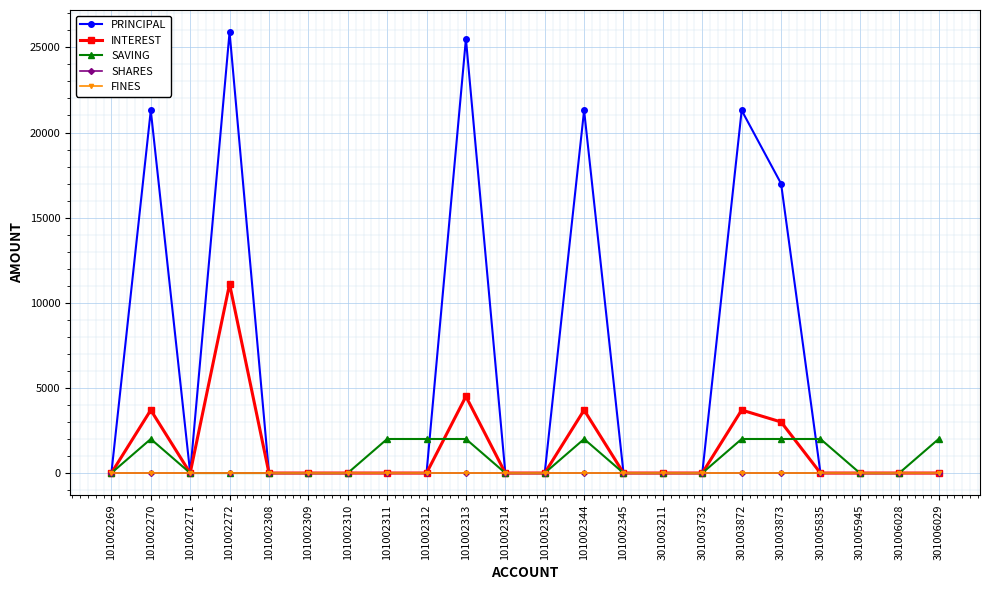

Does the chart have visible grid lines?

Yes